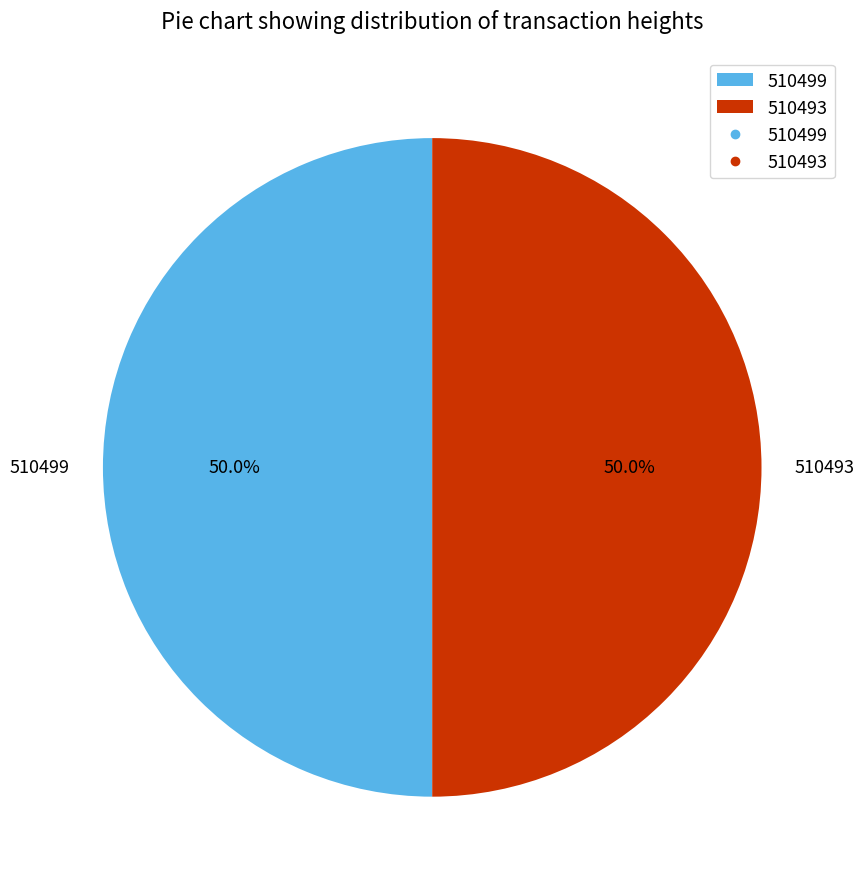

Is the sum of 510493 and 510499 greater than half?

Yes